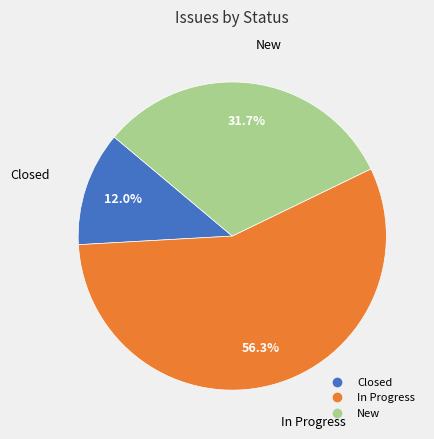

What percentage is the Closed slice, to the nearest percent?

12%